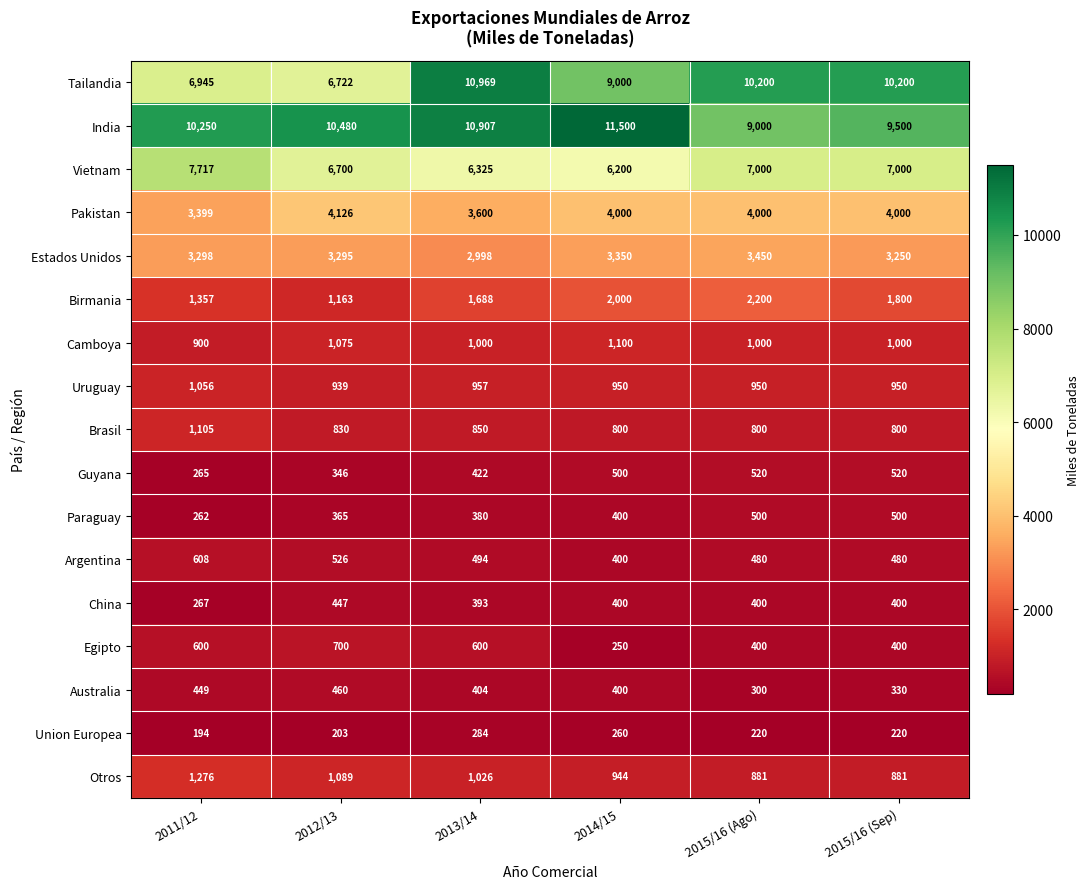

What is the smallest value displayed?

194